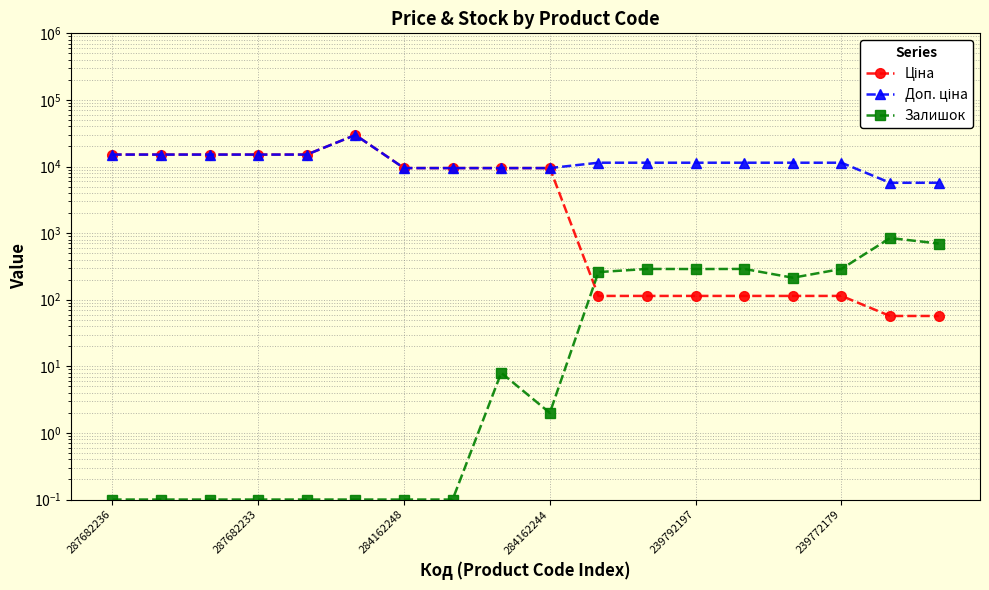

What value does the Доп. ціна series have at 10?

11410.0